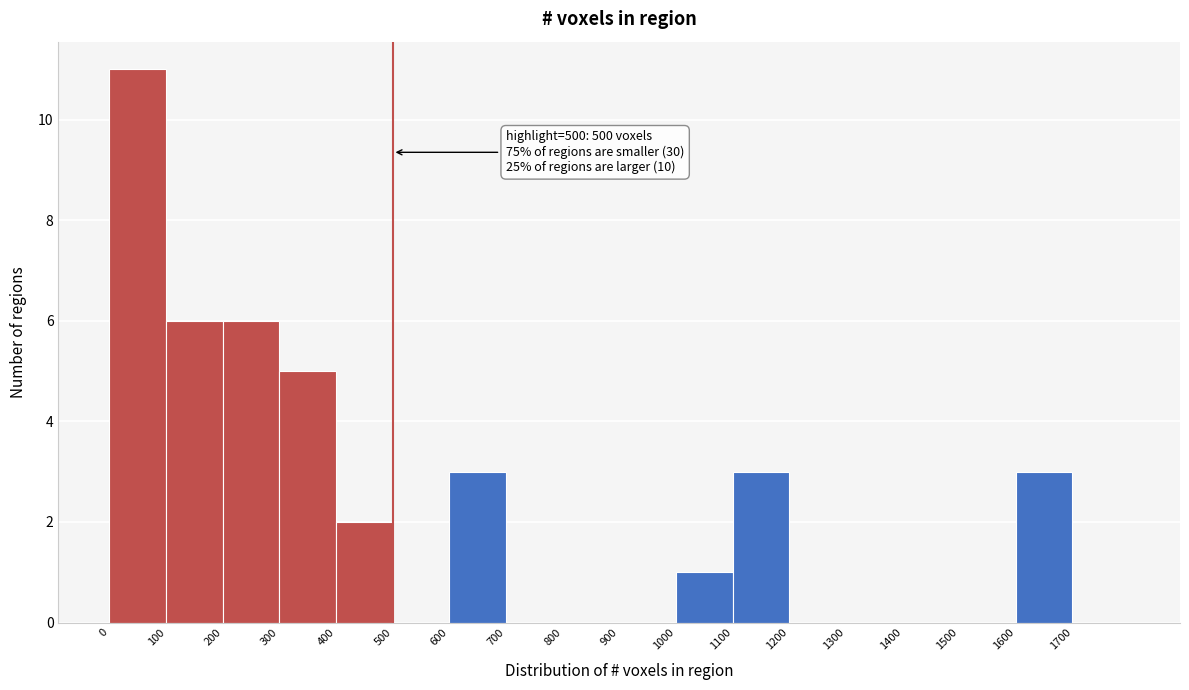

Which range on the x-axis has the tallest bar?

0 to 100